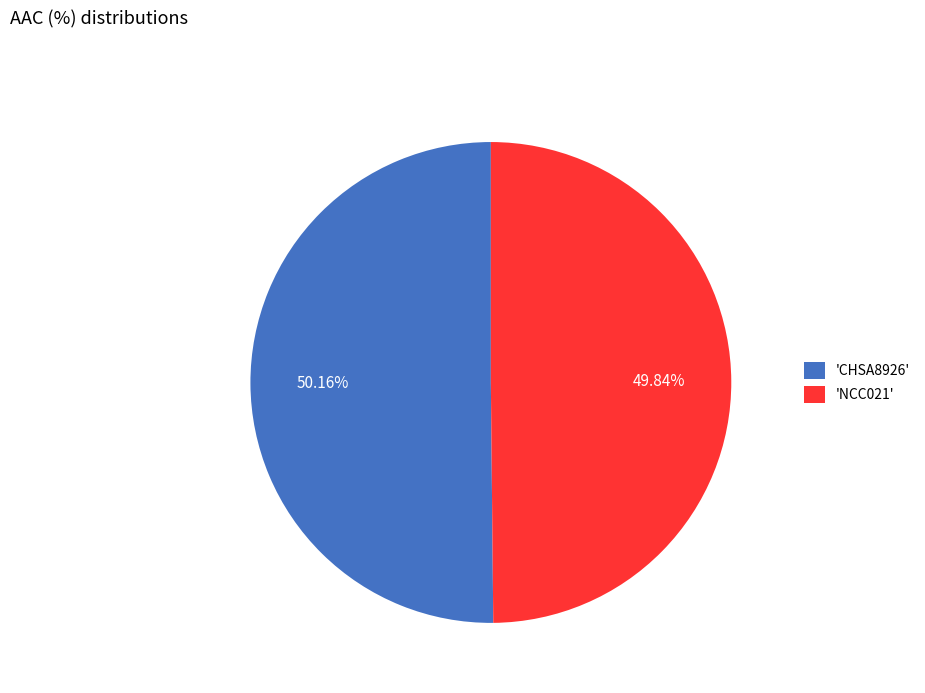

Does any single category account for the majority?

Yes